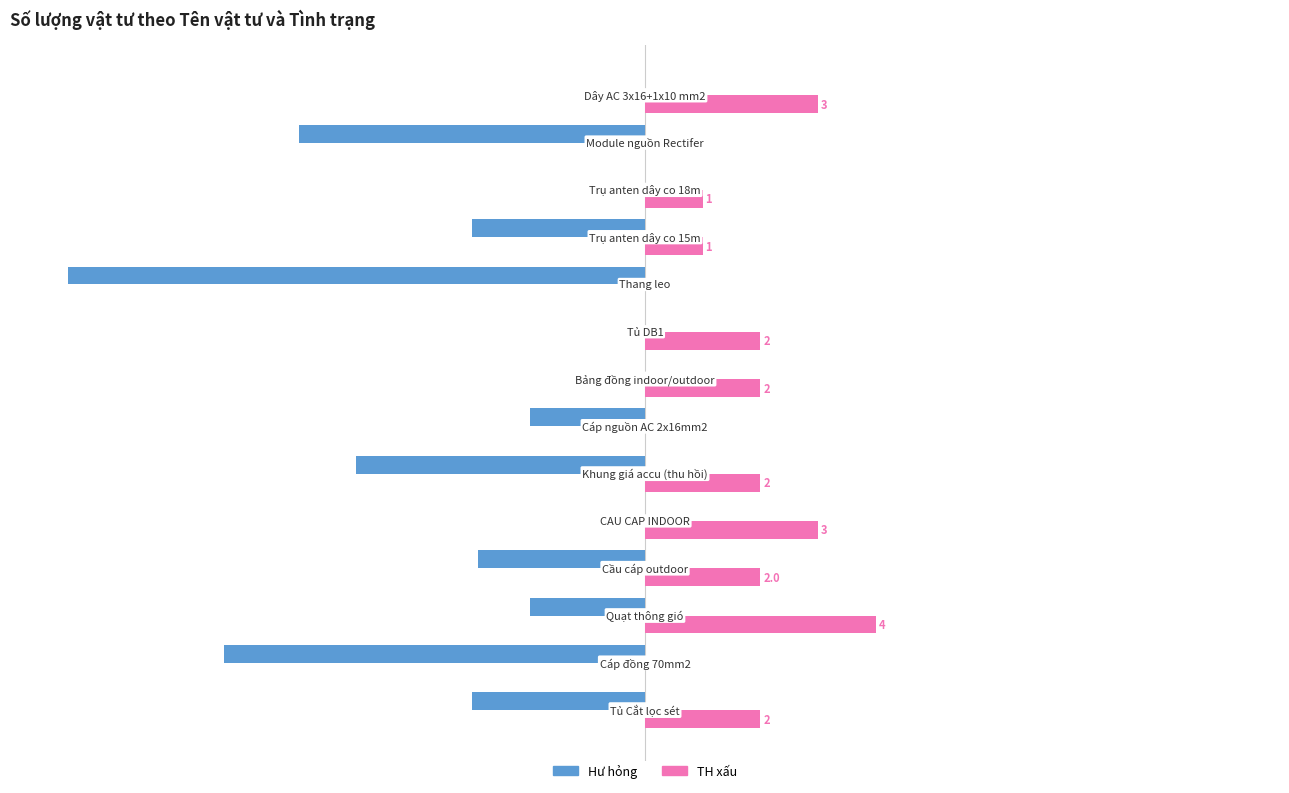

Which series has the largest total across all categories?

TH xấu